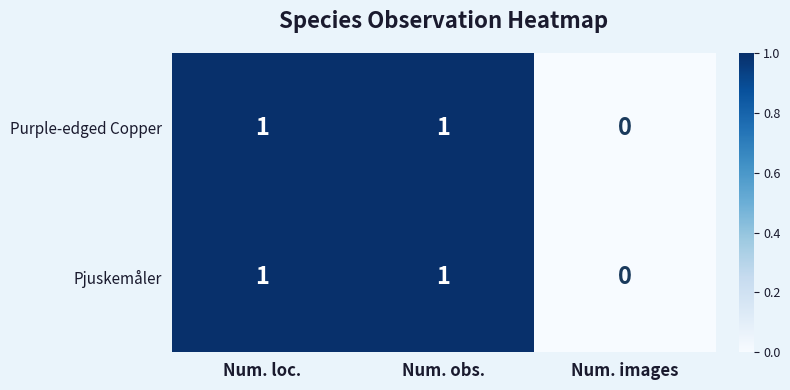

Which label corresponds to the smallest value in the chart?

Num. images